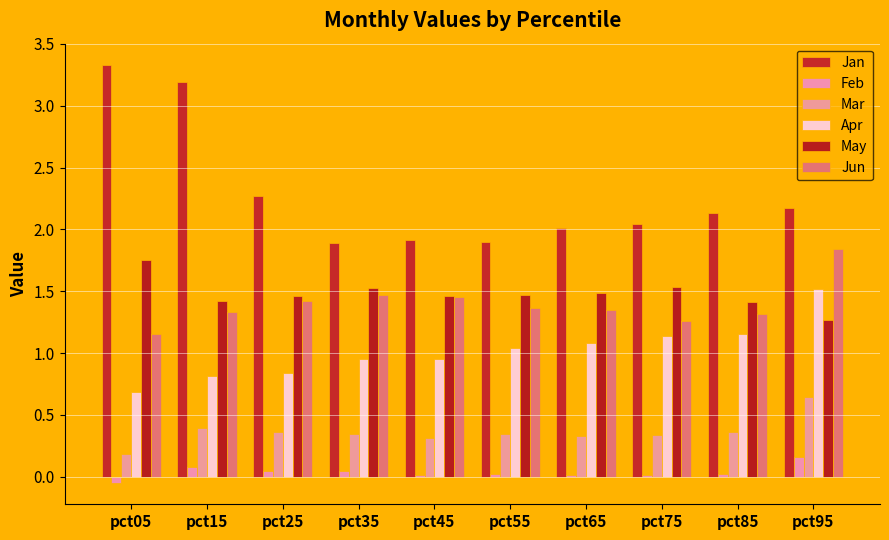

At how many categories does at least one series exceed 1?

10